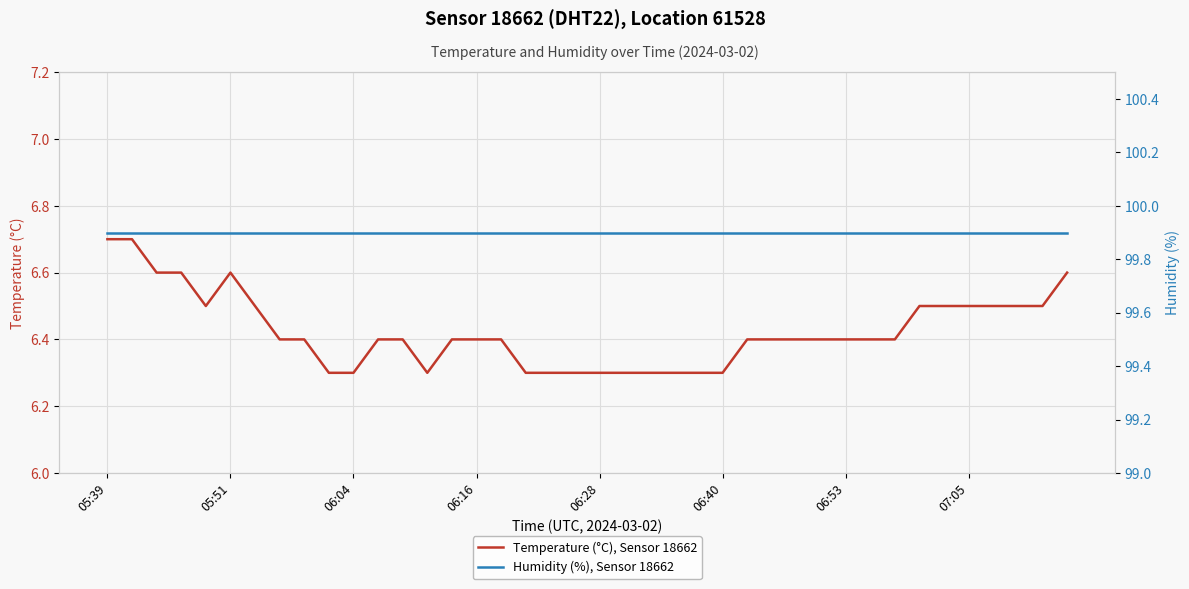

Is it true that Temperature (°C), Sensor 18662 equals 6.5 at 07:05?

True